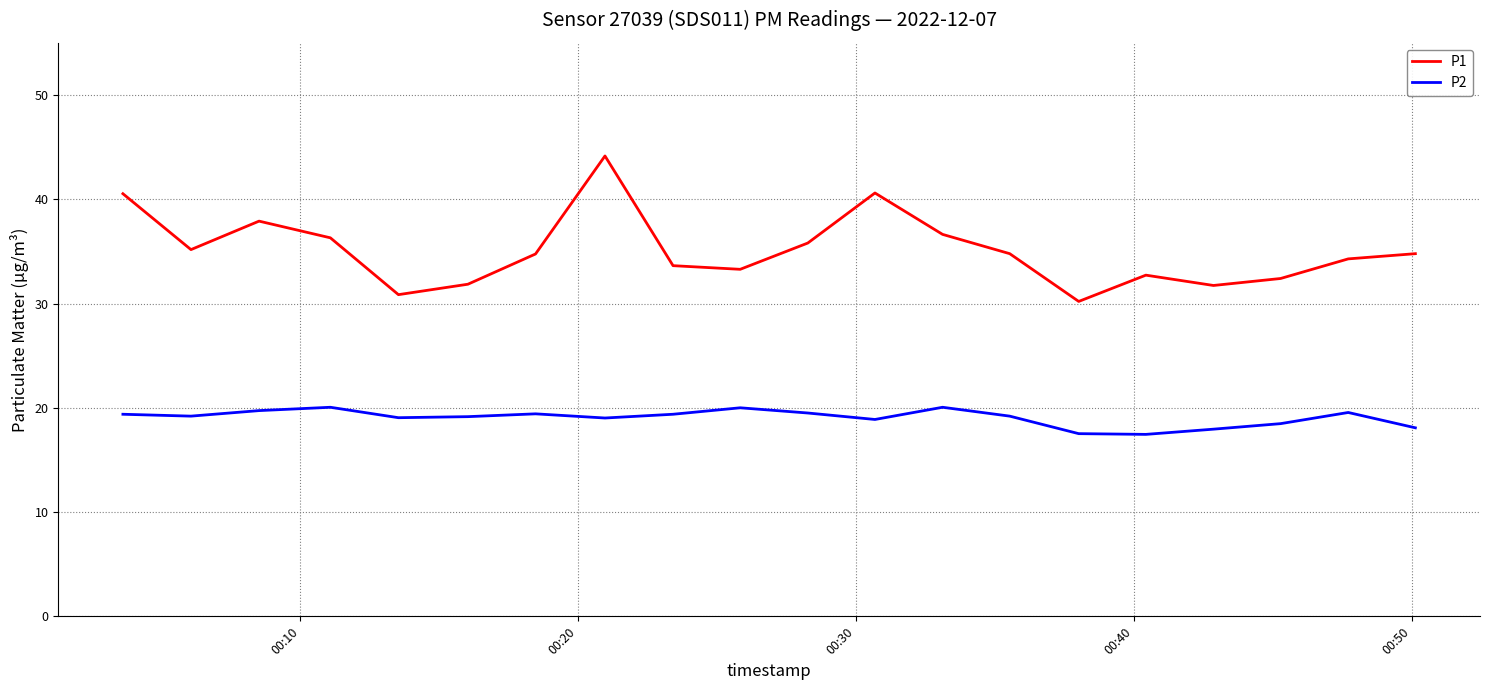

Which series has the largest total across all categories?

P1